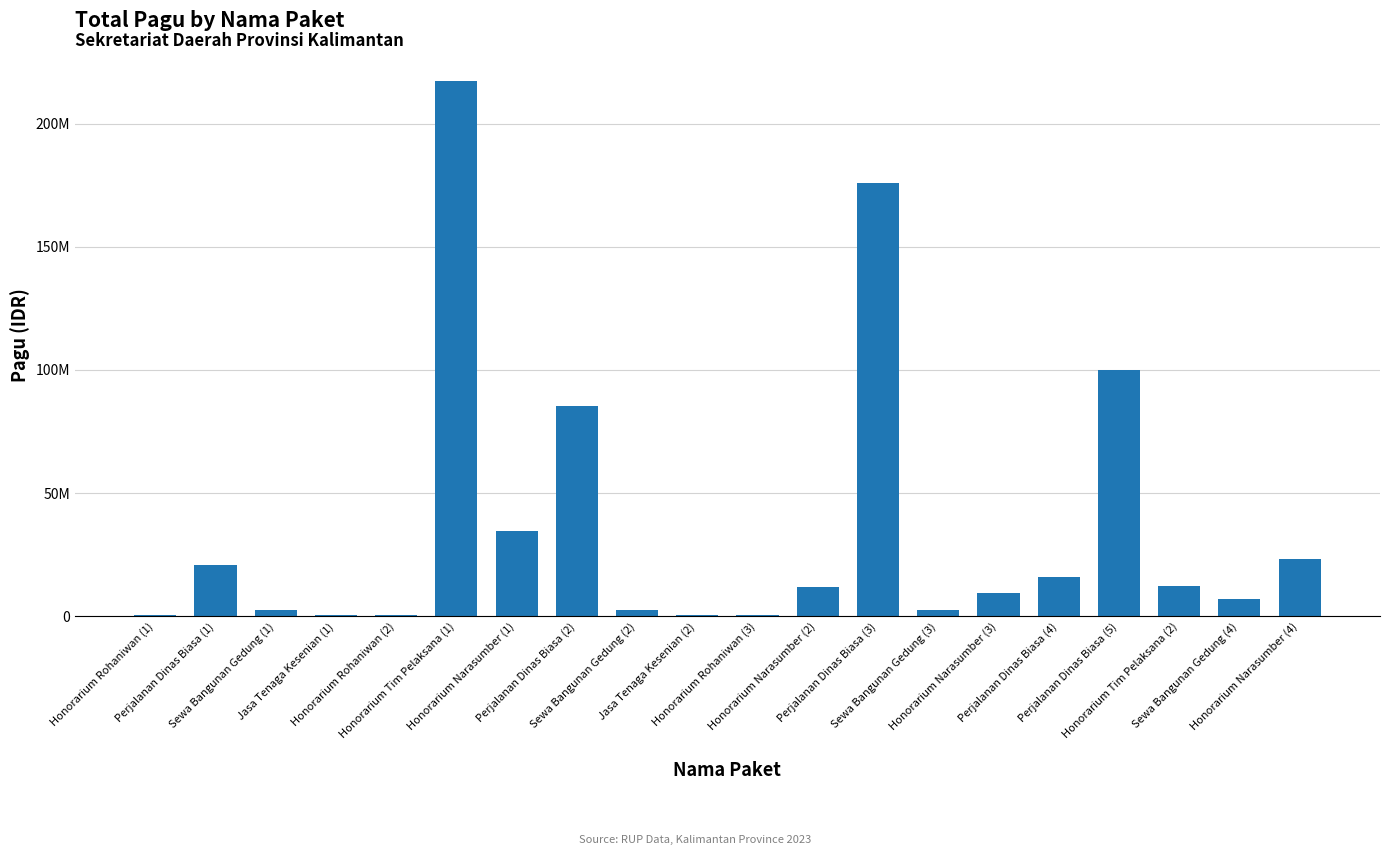

What position from the right is Honorarium Rohaniwan (3)?

10